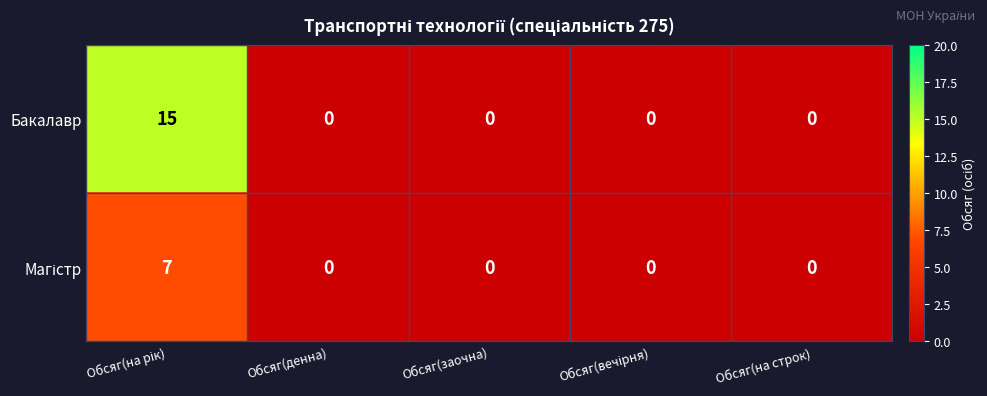

What is the average value of the Бакалавр series?

3